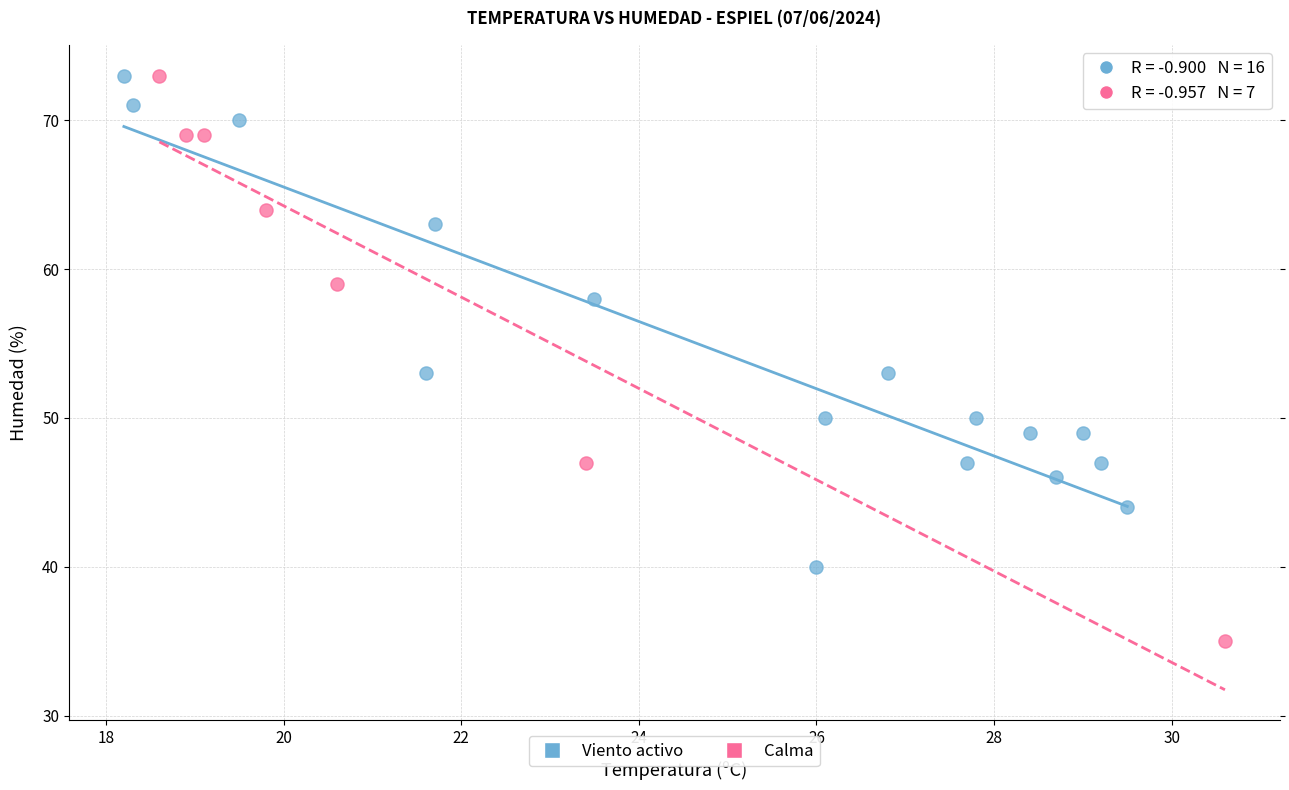

Which series reaches the minimum Y coordinate?

Calma